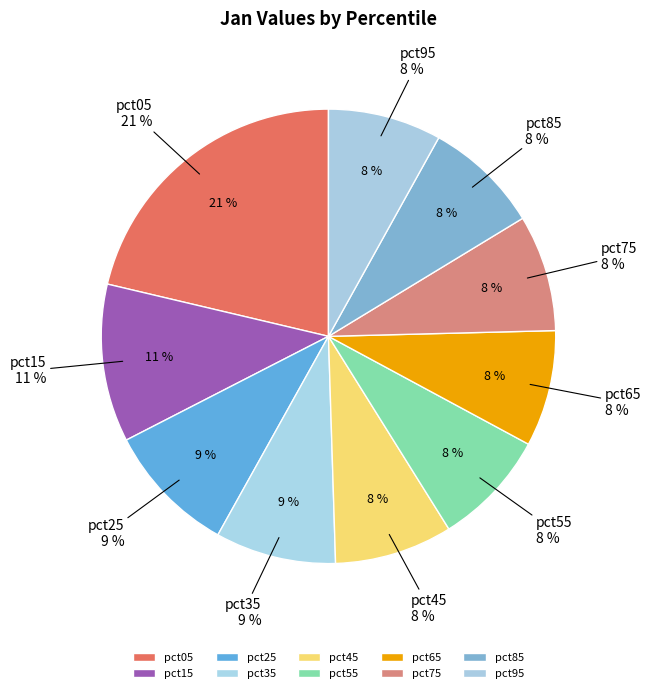

Rank the categories by value from highest to lowest.

pct05, pct15, pct25, pct35, pct45, pct75, pct65, pct85, pct55, pct95